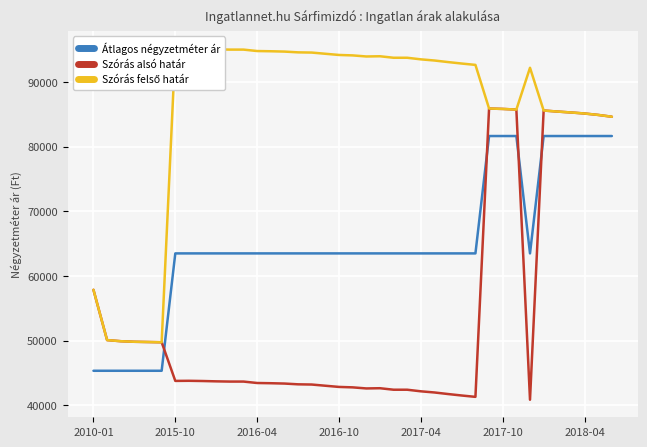

True or false: Szórás alsó határ has a value of 84615 at 38.

True